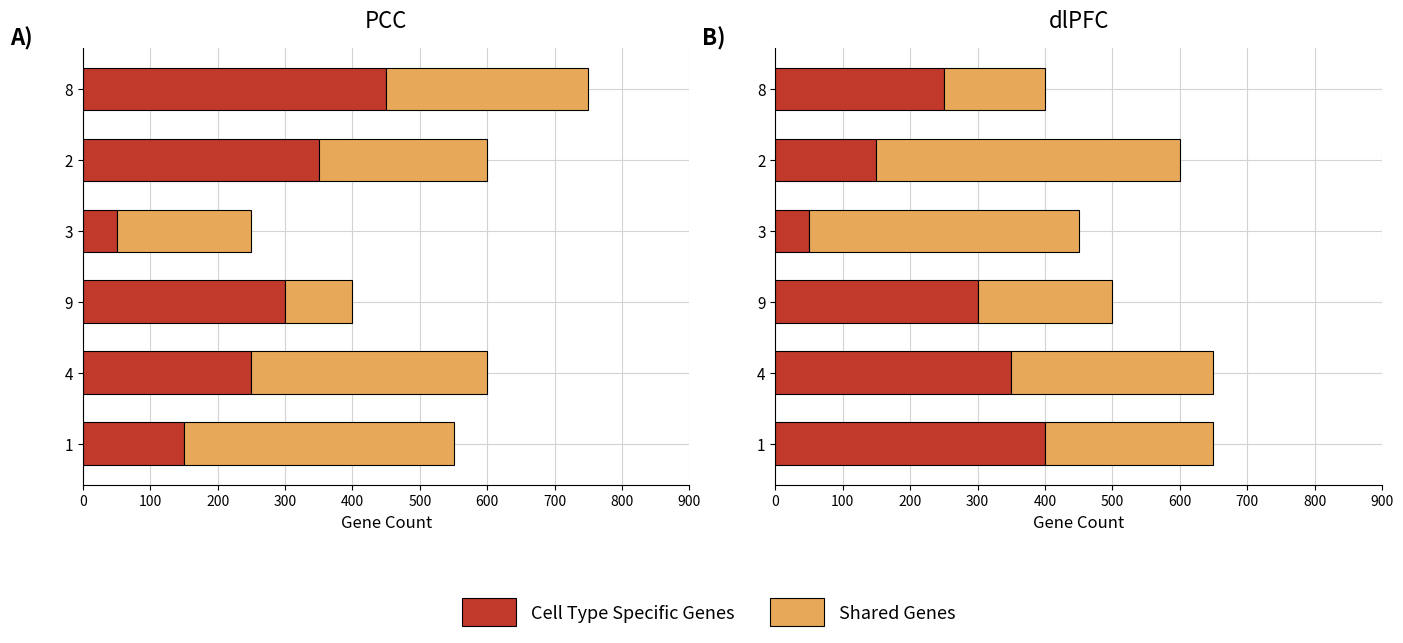

Which series has the largest total across all categories?

Shared Genes